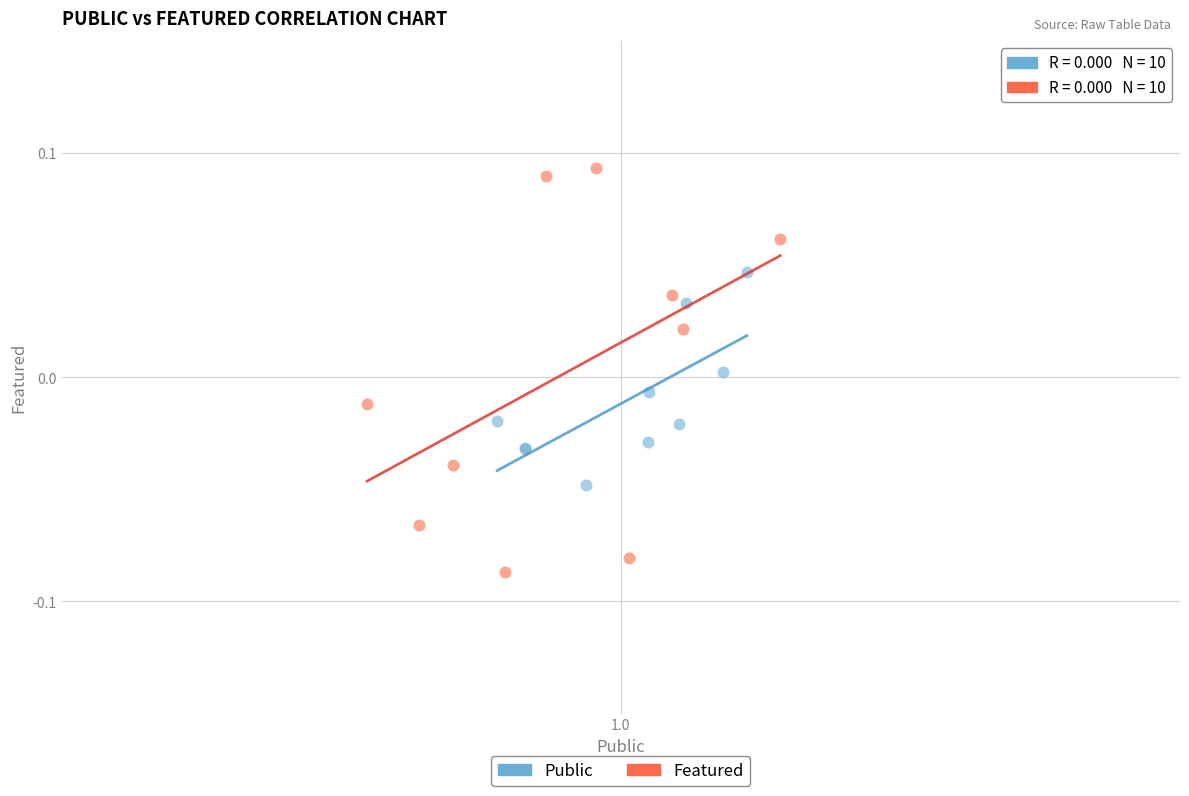

Which series has the widest spread of Y values?

Featured